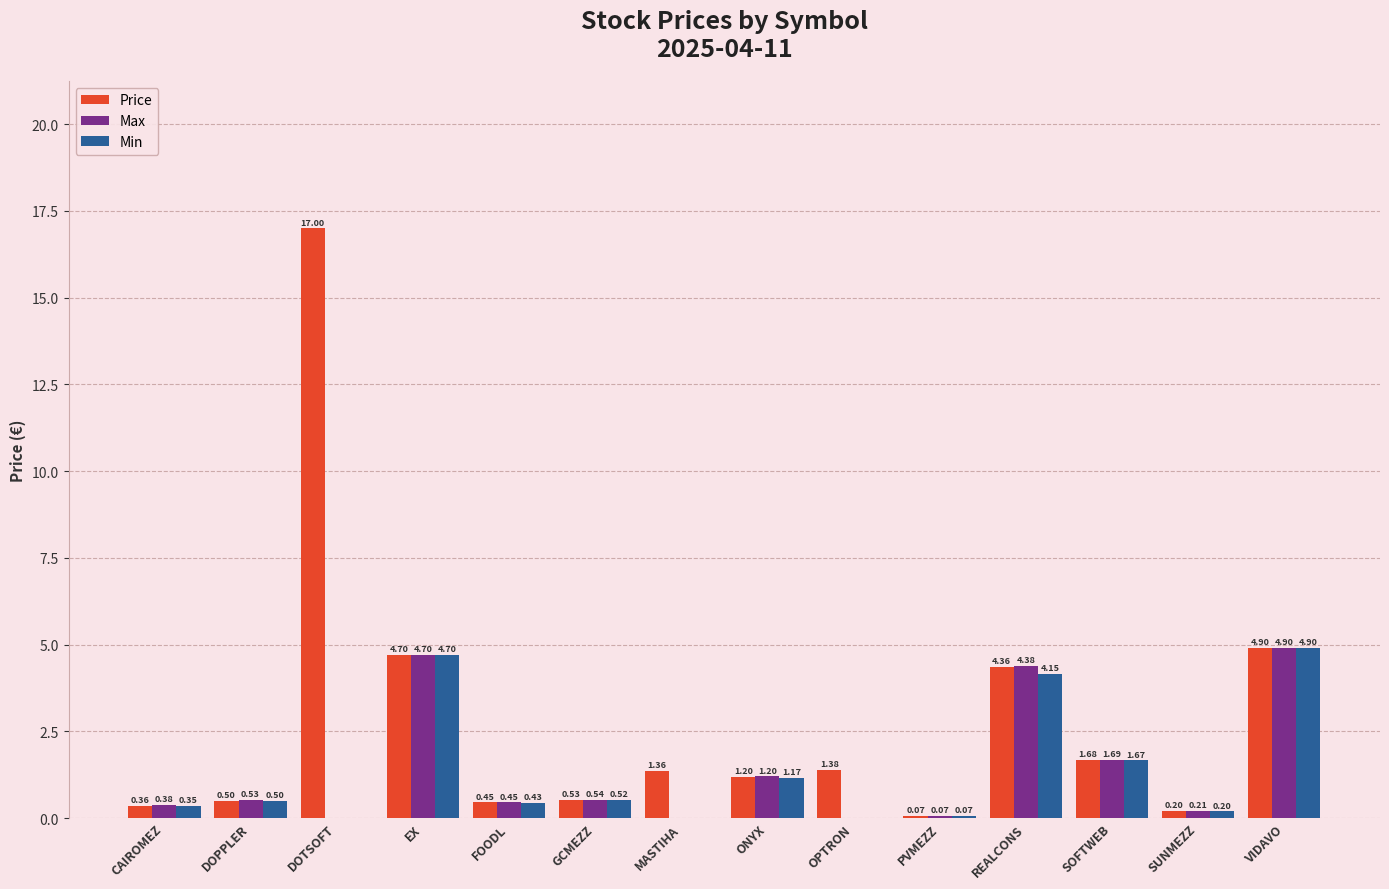

How many series are shown in this chart?

3